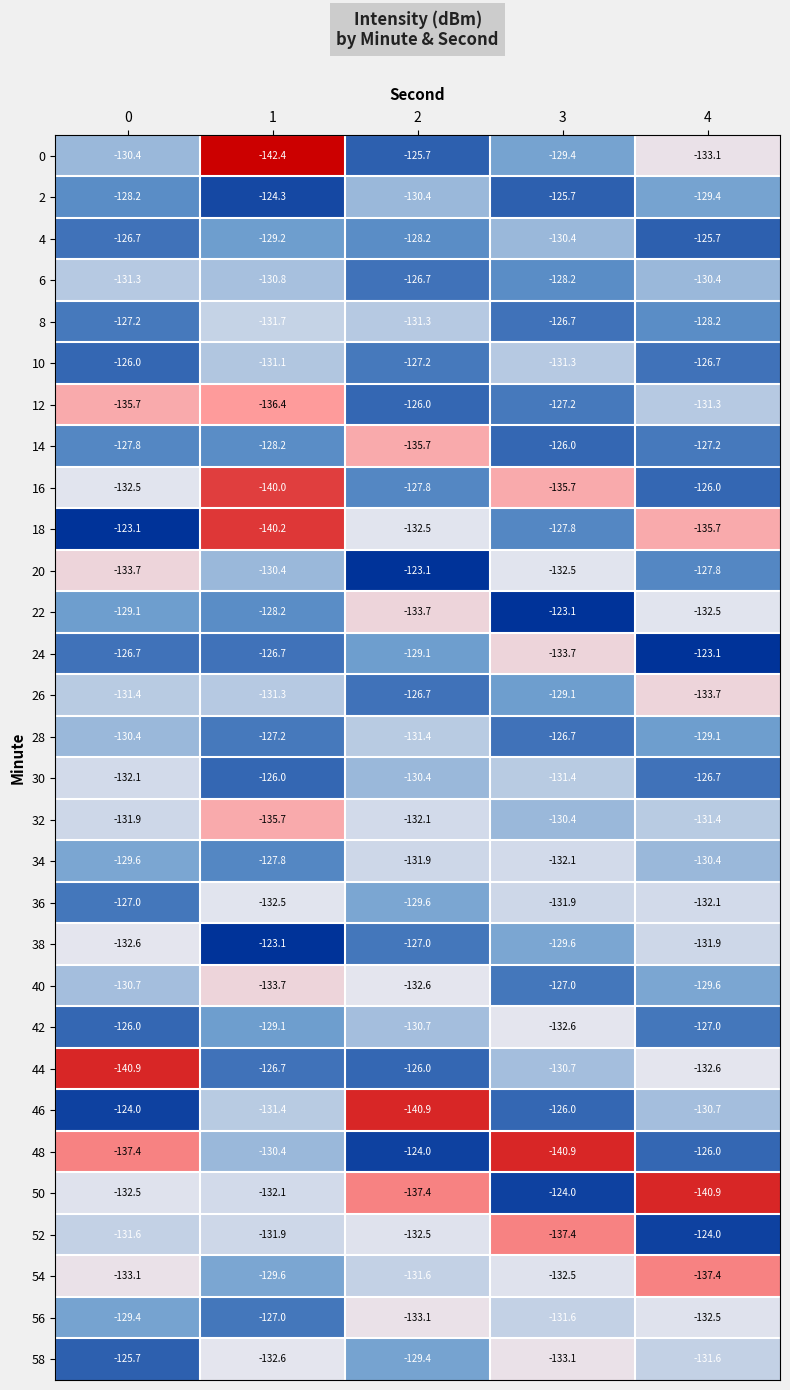

Where does the 14 series first go above -127?

3